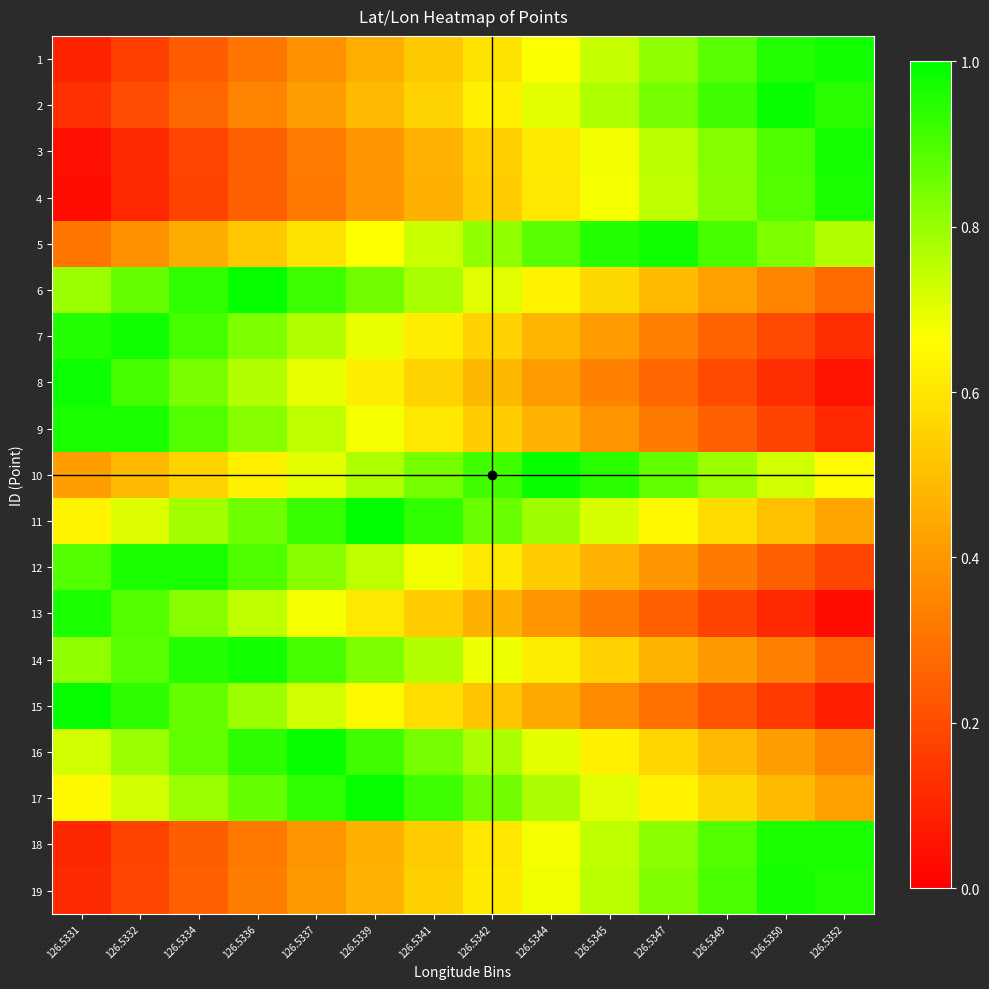

At how many categories does at least one series exceed 0?

14